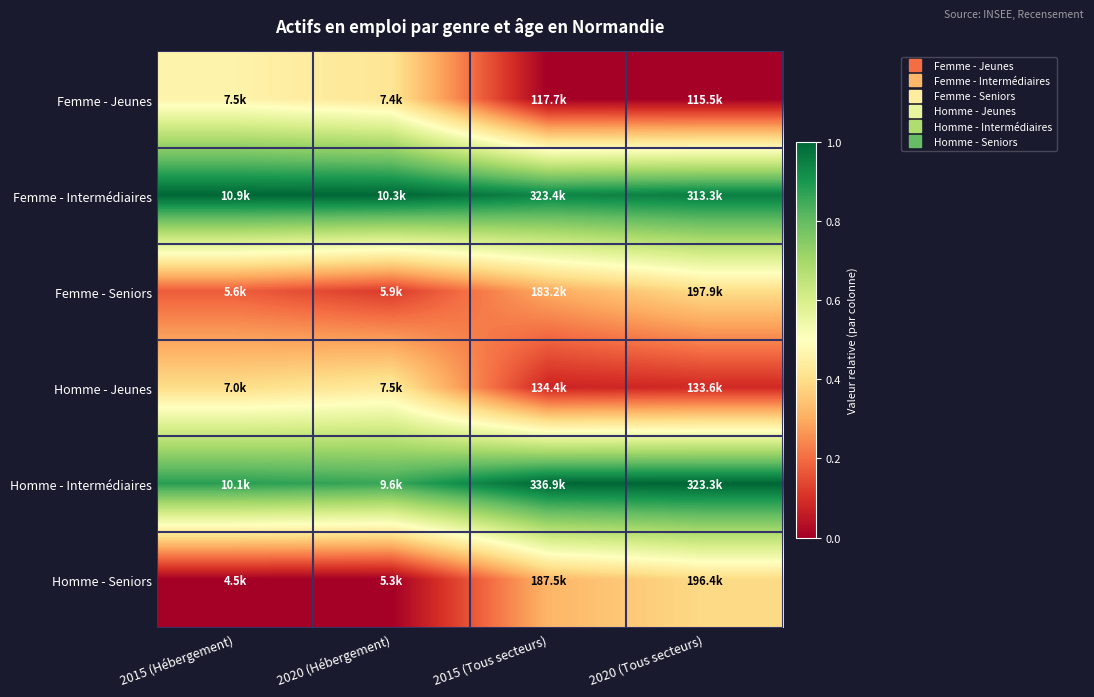

What is the maximum value shown in the chart?

1.0